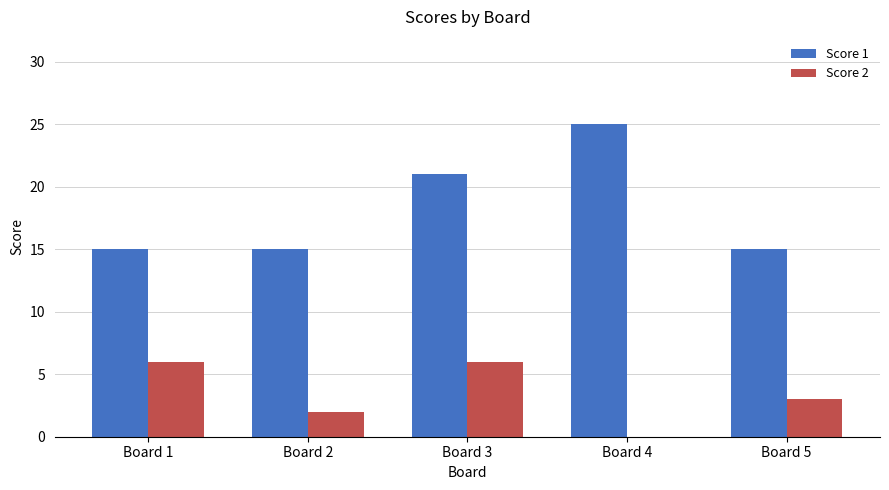

What is the maximum value shown in the chart?

25